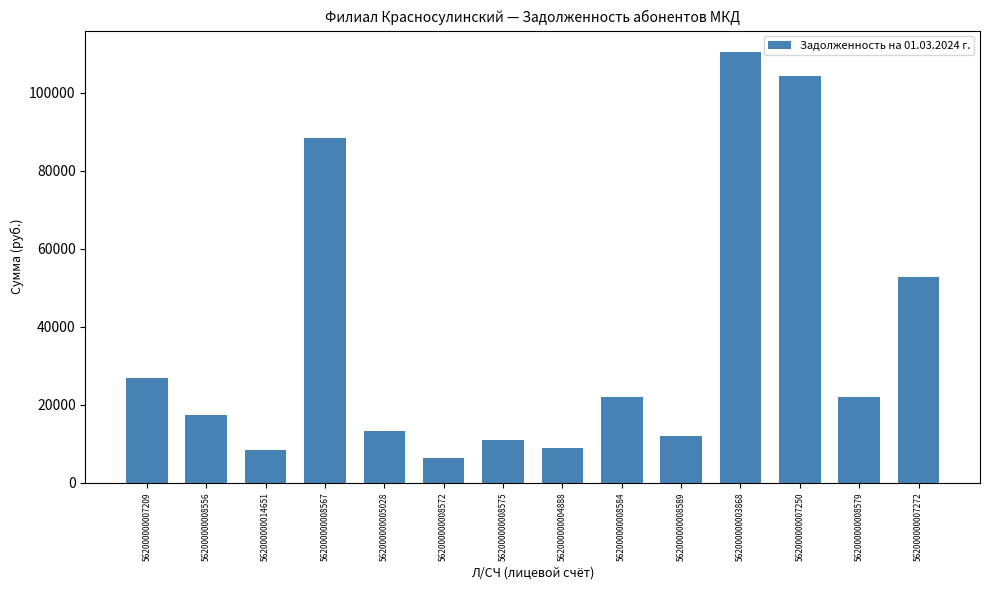

What is the sum of all values?

504272.7